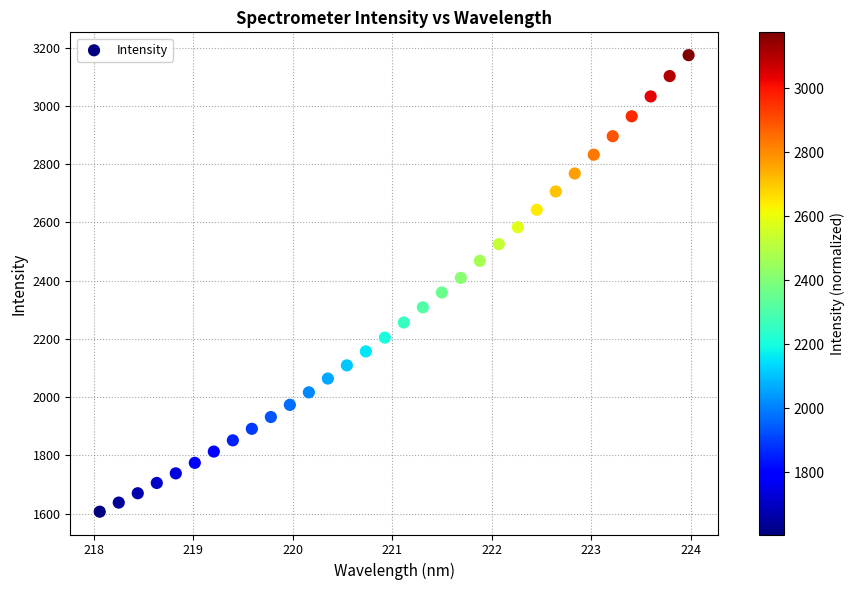

What is the range of Y values (max minus min)?

1567.6